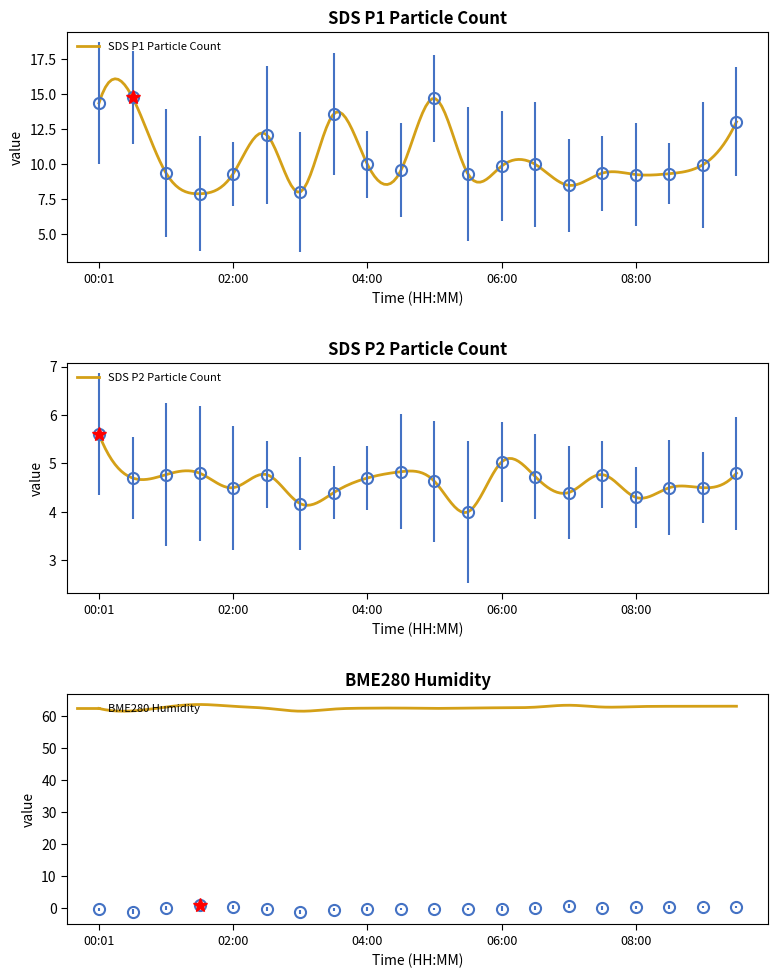

True or false: BME280_humidity and SDS_P1 intersect in this chart.

False